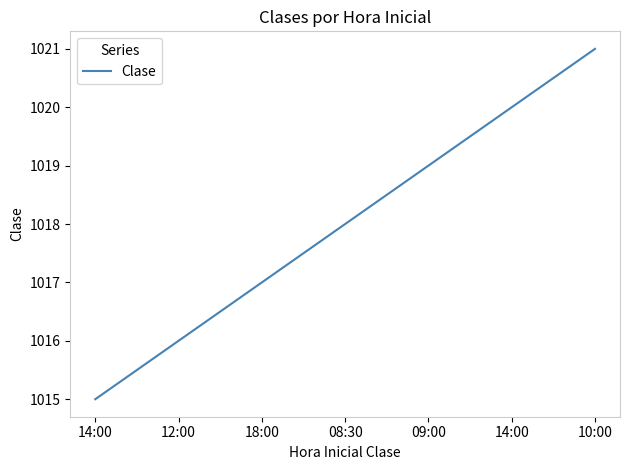

List the labels in order of value, largest first.

10:00, 14:00, 09:00, 08:30, 18:00, 12:00, 14:00